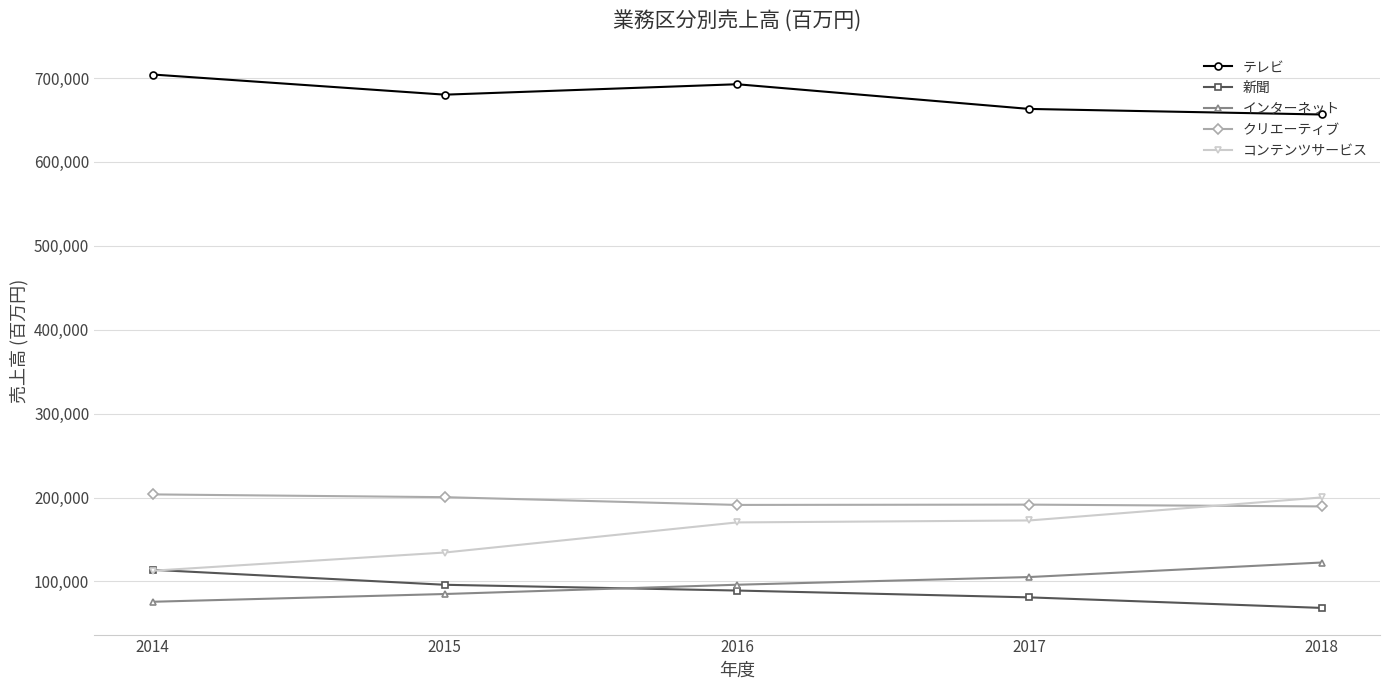

What is the highest value of the 新聞 series?

113888